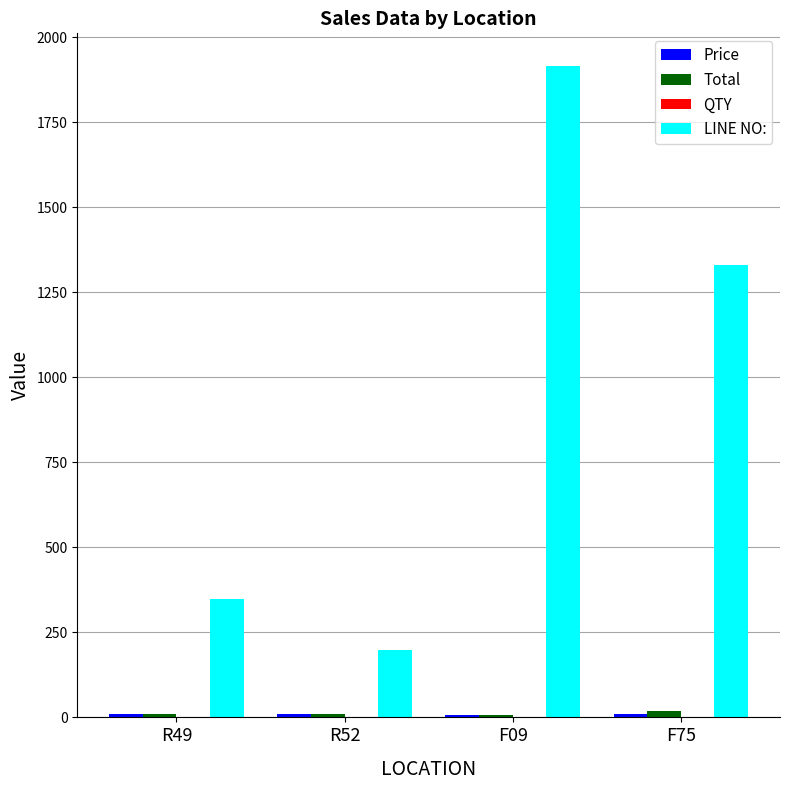

Is it true that LINE NO: equals 2298.8 at F75?

False